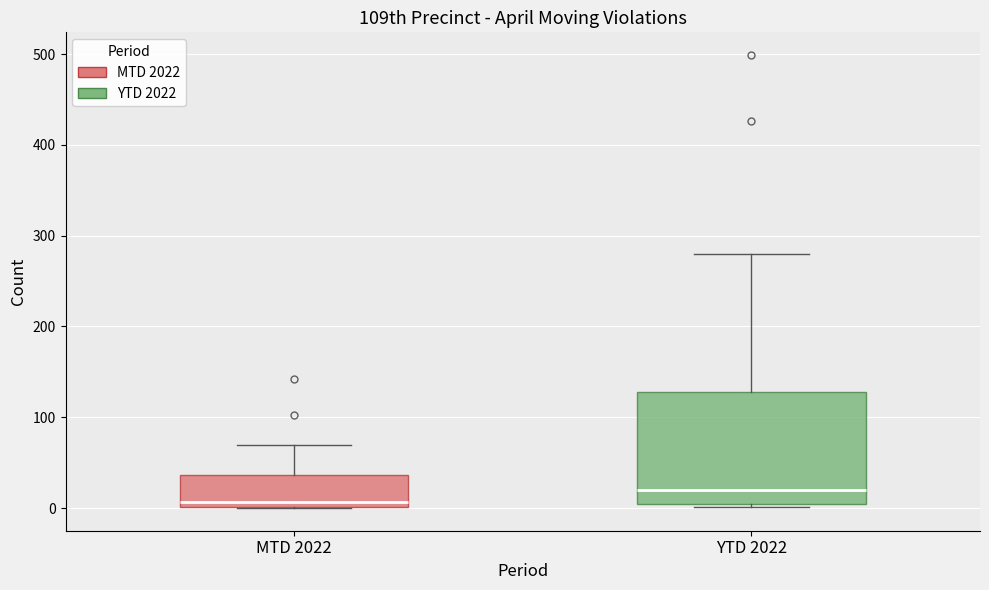

Which box is the tallest, from its lower edge to its upper edge?

YTD 2022